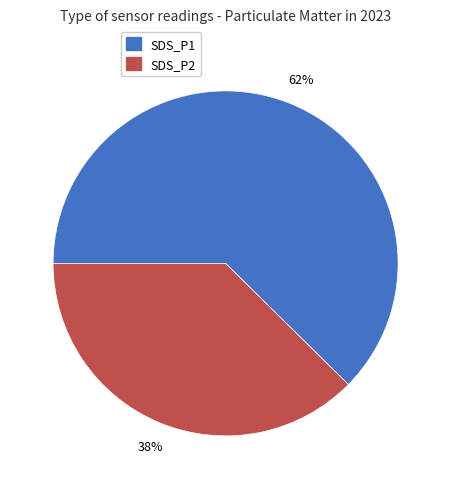

Is there a majority slice in this chart?

Yes